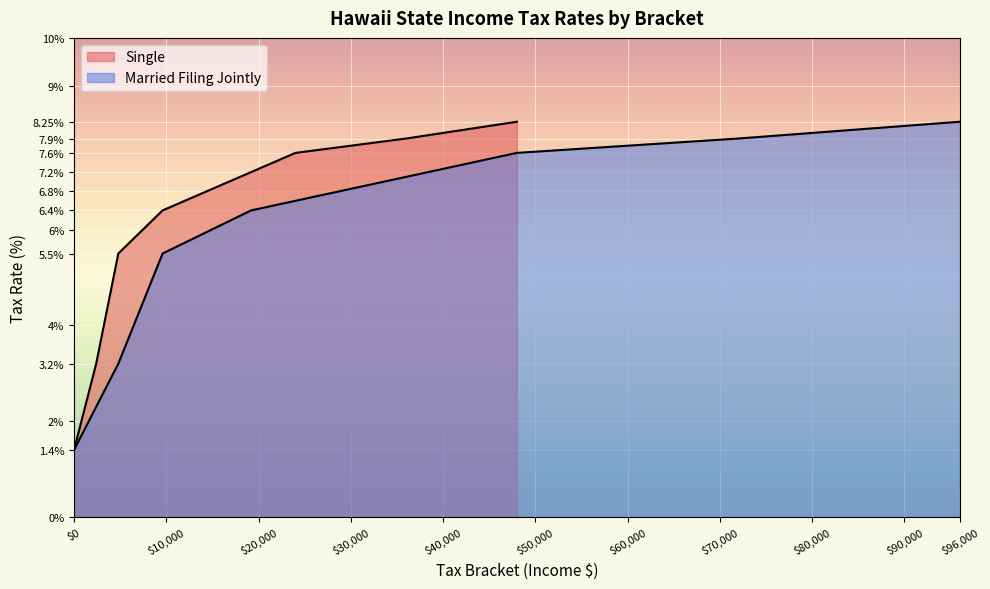

How many distinct data groups are displayed?

2